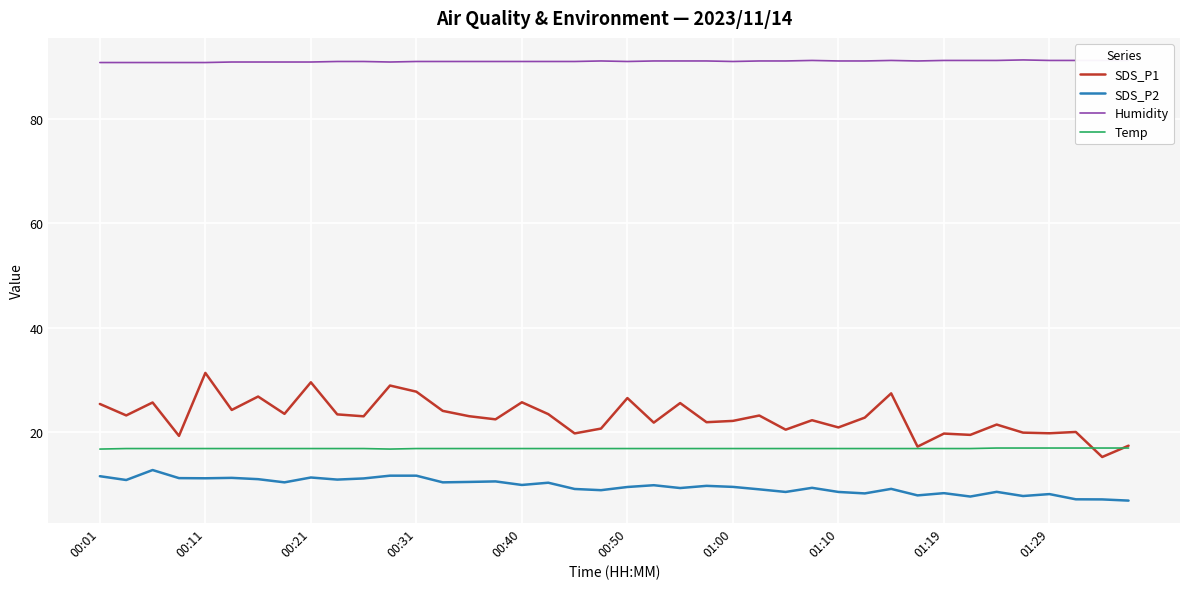

Which series has the largest total across all categories?

Humidity